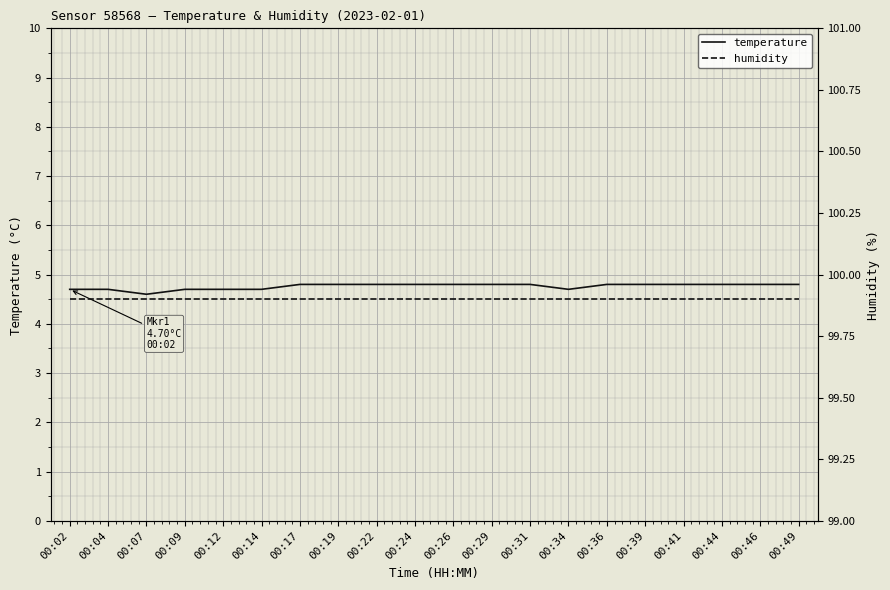

What is the value of the humidity point at the 14th from the left?

99.9